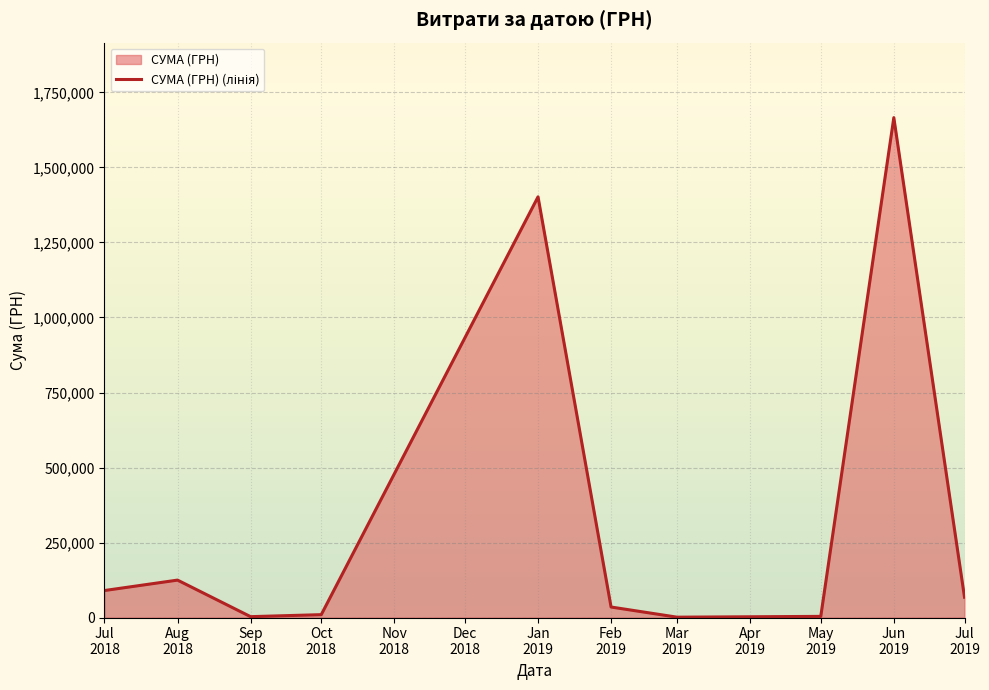

What is the value of the 8th point from the left?

3825.3